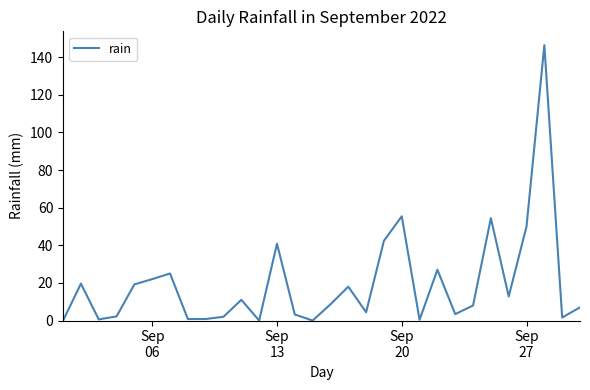

What is the greatest value displayed?

146.4